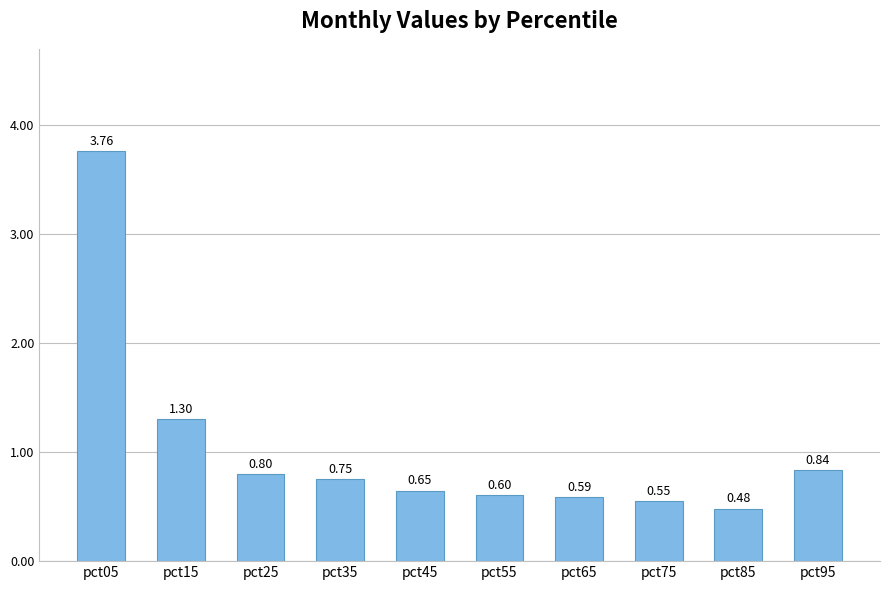

Between pct35 and pct55, which is larger?

pct35